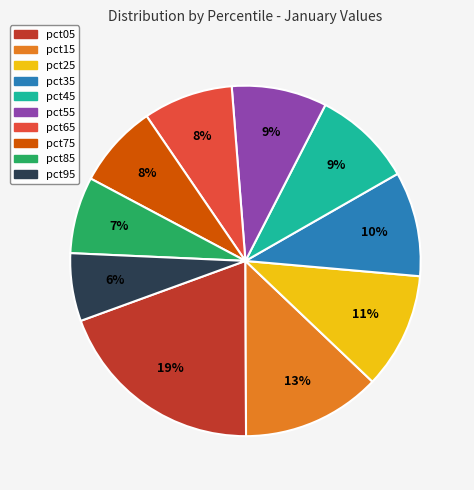

Approximately how many times larger is the value at pct55 compared to pct65?

1.1